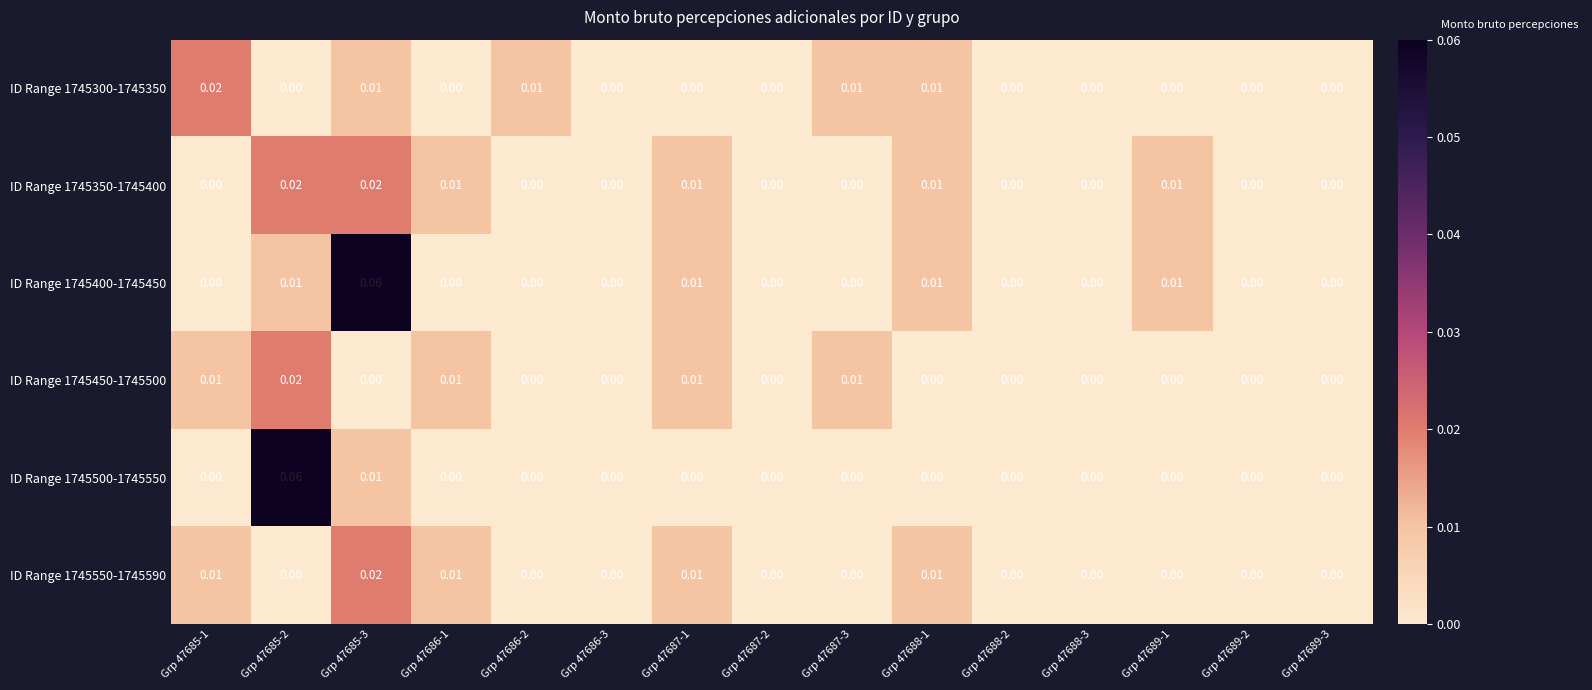

Is the value of ID Range 1745300-1745350 at Grp 47686-3 greater than the value of ID Range 1745350-1745400 at Grp 47687-1?

No